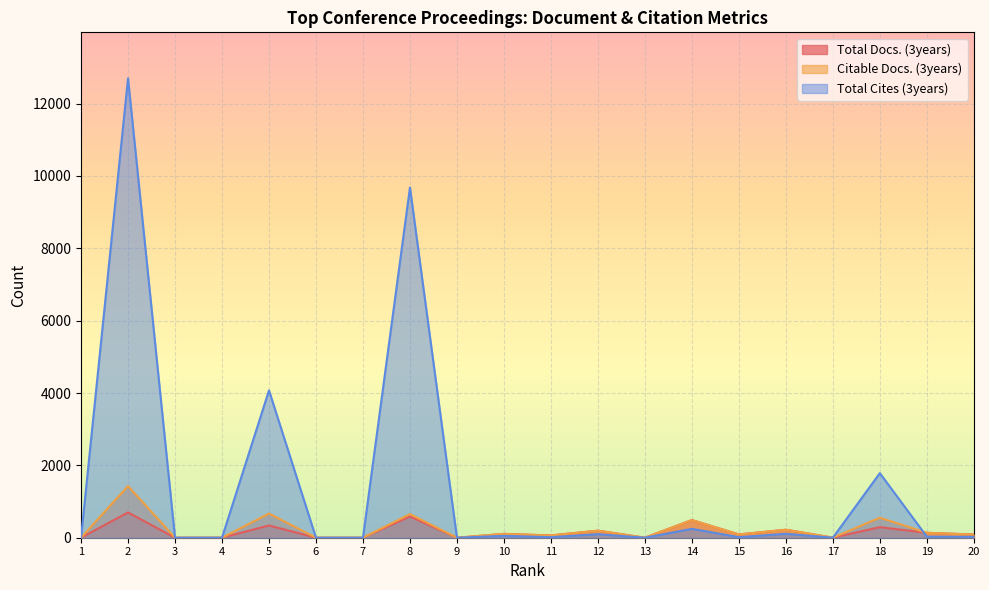

Which series has the widest spread of values?

Total Cites (3years)